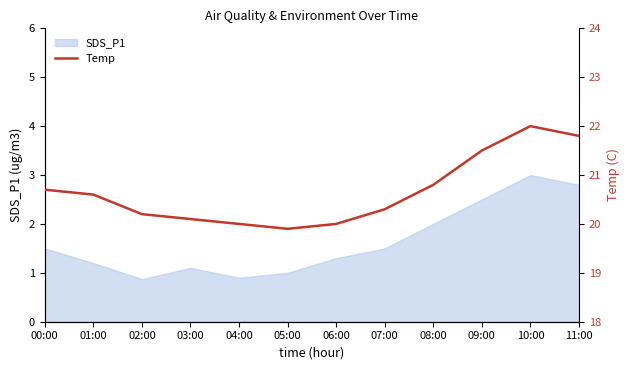

Is it true that SDS_P1 equals 0.3 at 04:00?

False